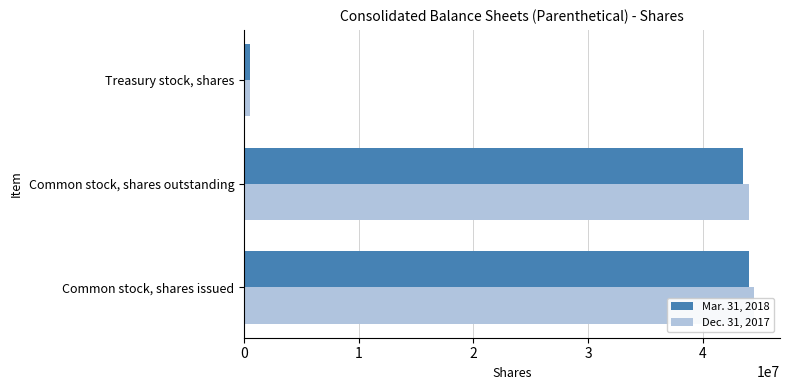

Which series has the widest spread of values?

Dec. 31, 2017